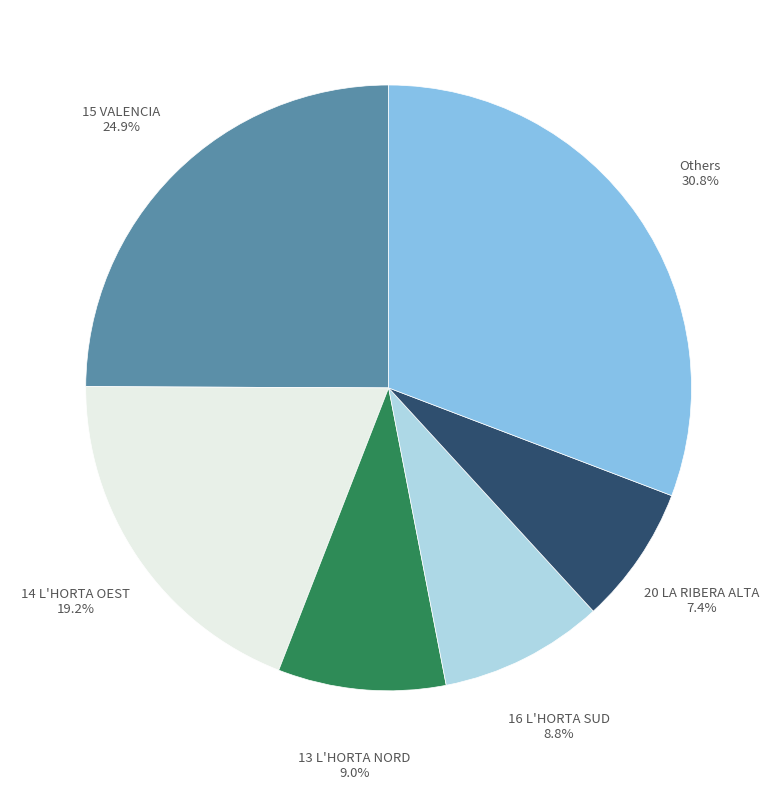

Is there any slice that represents more than half of the pie?

No